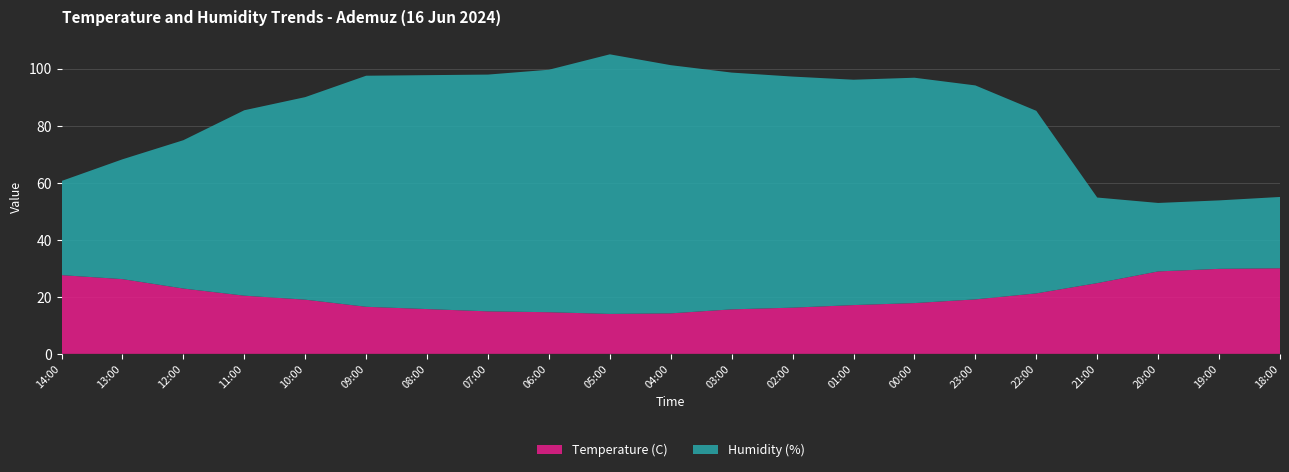

Reading left to right, what are all the values shown in this chart?

Temperature (C): 14:00=27.6	13:00=26.2	12:00=22.9	11:00=20.4	10:00=19.0	09:00=16.5	08:00=15.7	07:00=14.9	06:00=14.6	05:00=14.0	04:00=14.2	03:00=15.6	02:00=16.2	01:00=17.1	00:00=17.8	23:00=19.1	22:00=21.2	21:00=24.8	20:00=28.9	19:00=29.8	18:00=30.0
Humidity (%): 14:00=33.0	13:00=42.0	12:00=52.0	11:00=65.0	10:00=71.0	09:00=81.0	08:00=82.0	07:00=83.0	06:00=85.0	05:00=91.0	04:00=87.0	03:00=83.0	02:00=81.0	01:00=79.0	00:00=79.0	23:00=75.0	22:00=64.0	21:00=30.0	20:00=24.0	19:00=24.0	18:00=25.0